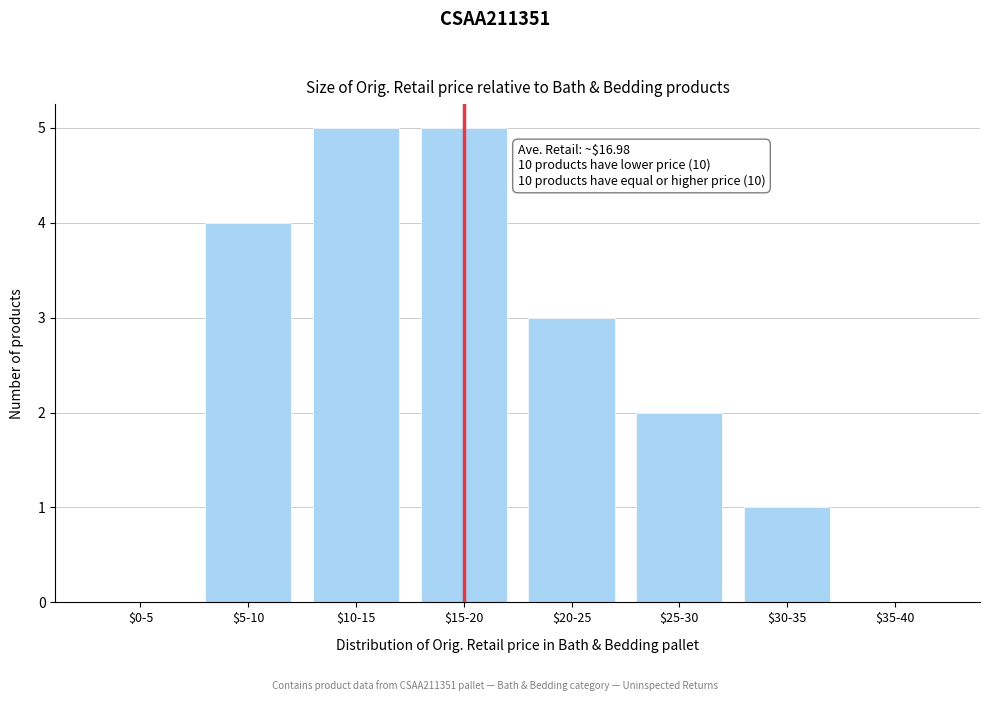

What is the maximum value shown in the chart?

5